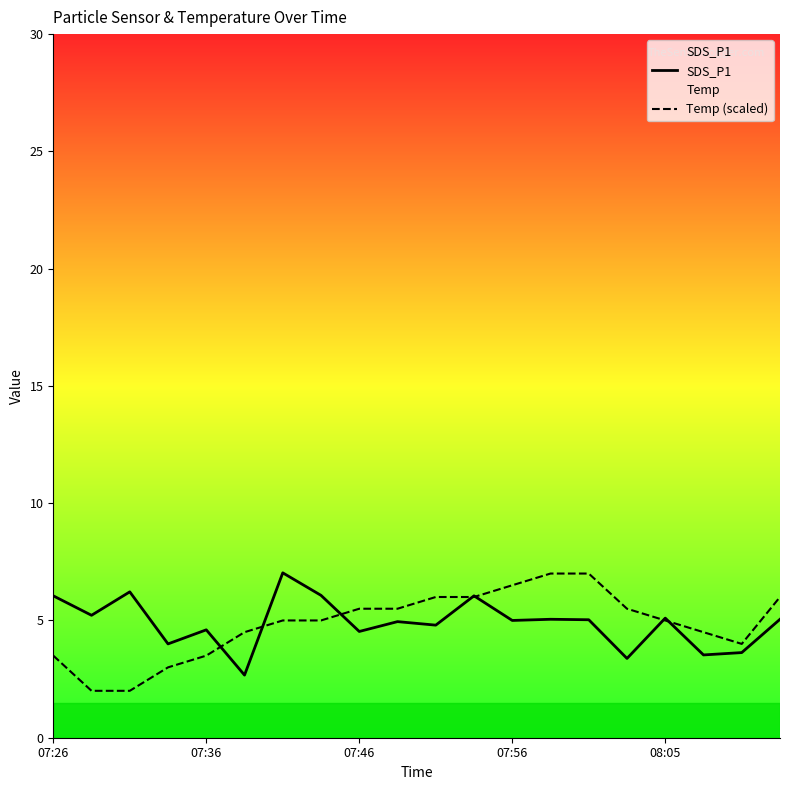

How many times do Temp (scaled) and SDS_P1 cross each other?

7